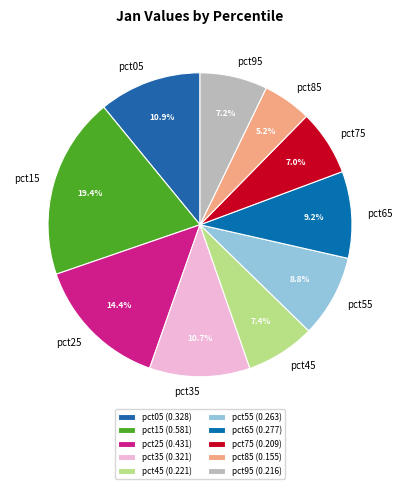

To the nearest percent, what percentage of the pie is pct95?

7%